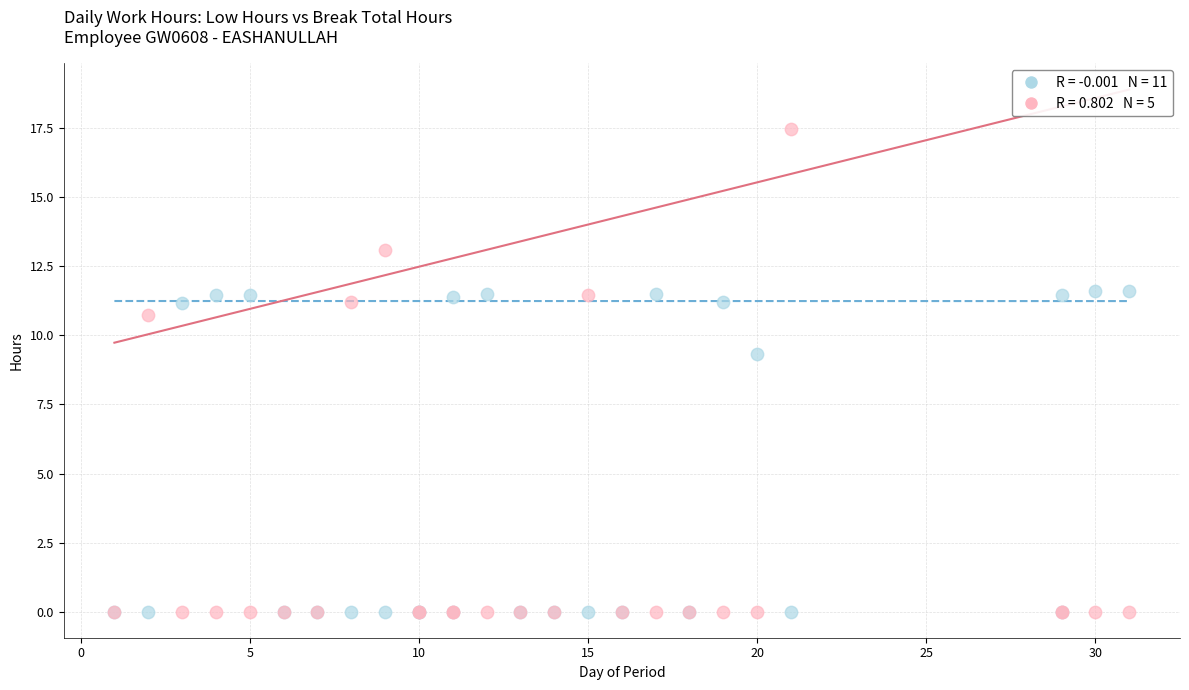

Across all series, what Y value is closest to 8?

9.3